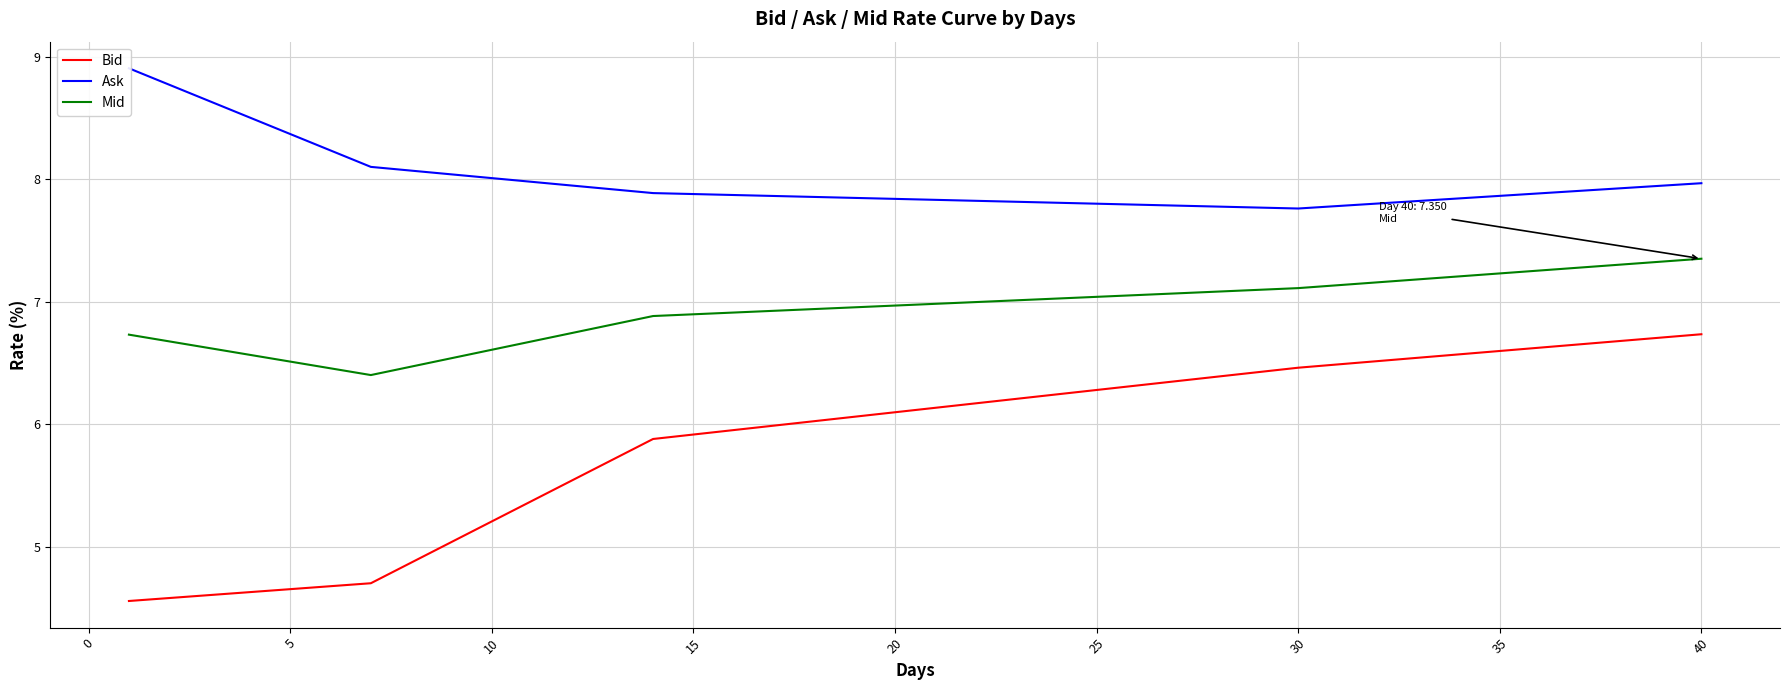

True or false: Bid and Mid cross at least once.

False